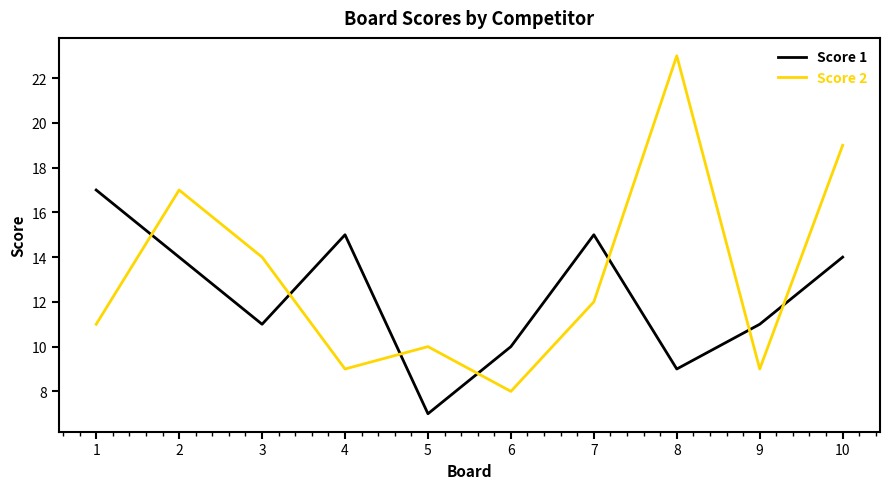

True or false: Score 2 and Score 1 intersect in this chart.

True